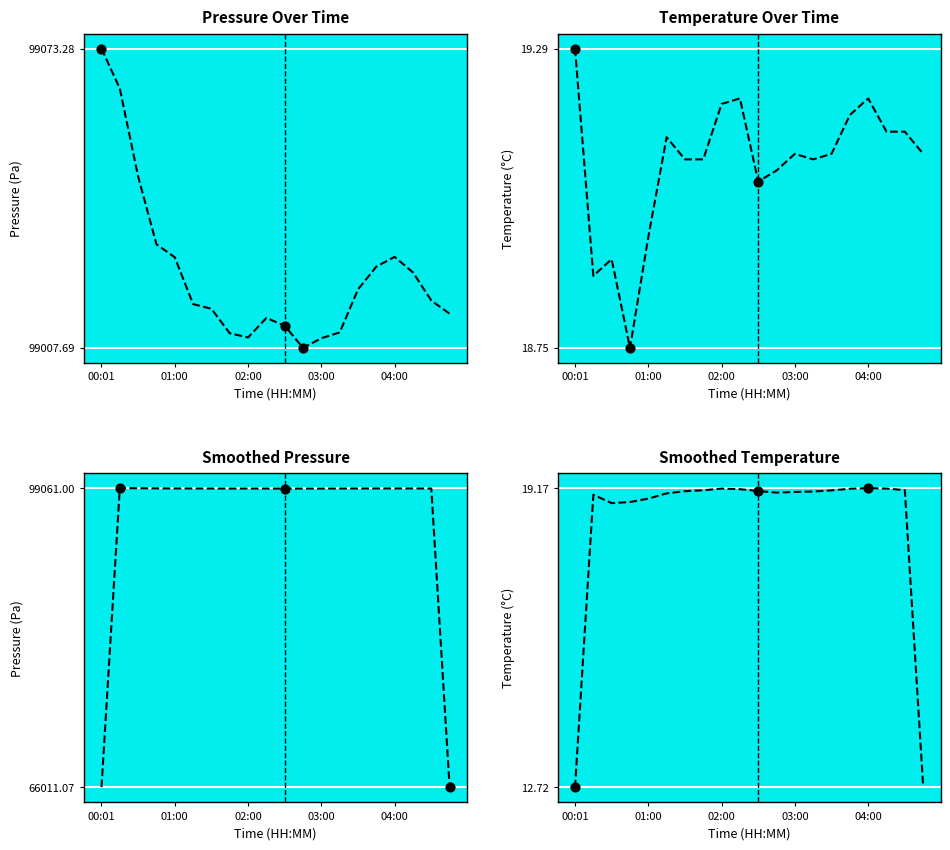

Is the value of pressure at 11 greater than the value of smoothed_temperature at 00:01?

Yes